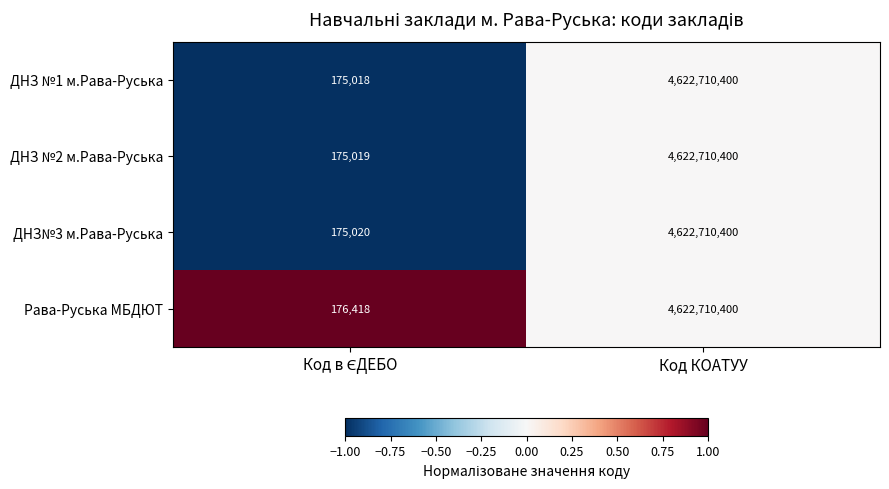

The ДНЗ №1 м.Рава-Руська series shows 4622710400 at Код КОАТУУ. True or false?

True